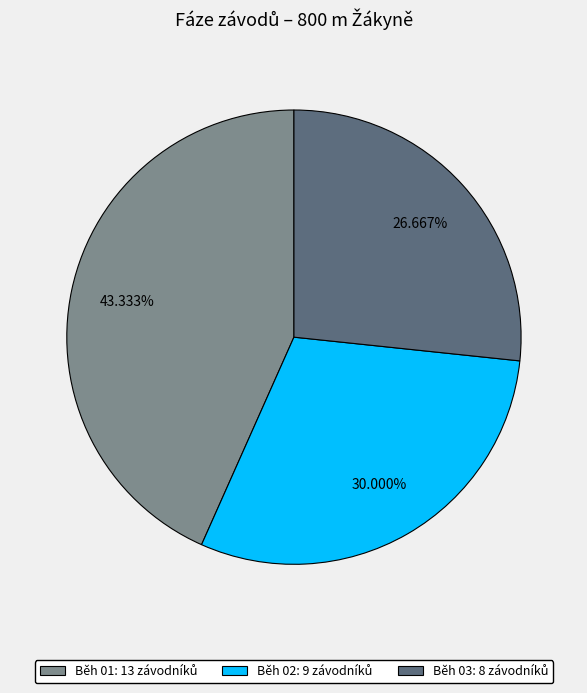

What percentage is the Běh 01 slice, to the nearest percent?

43%